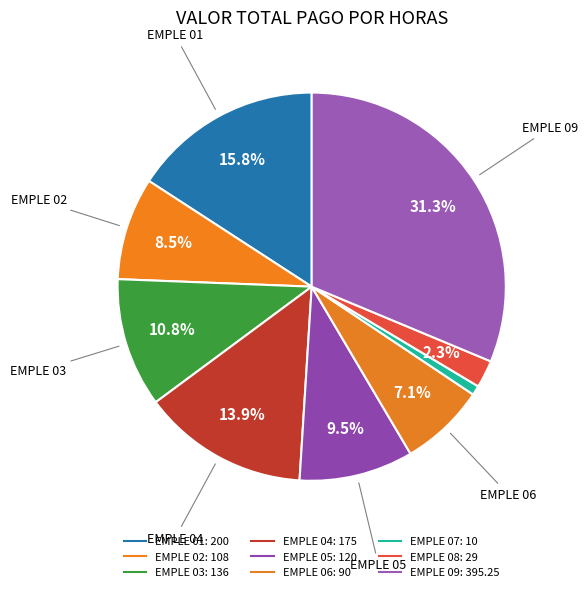

Count the number of slices in the pie.

9